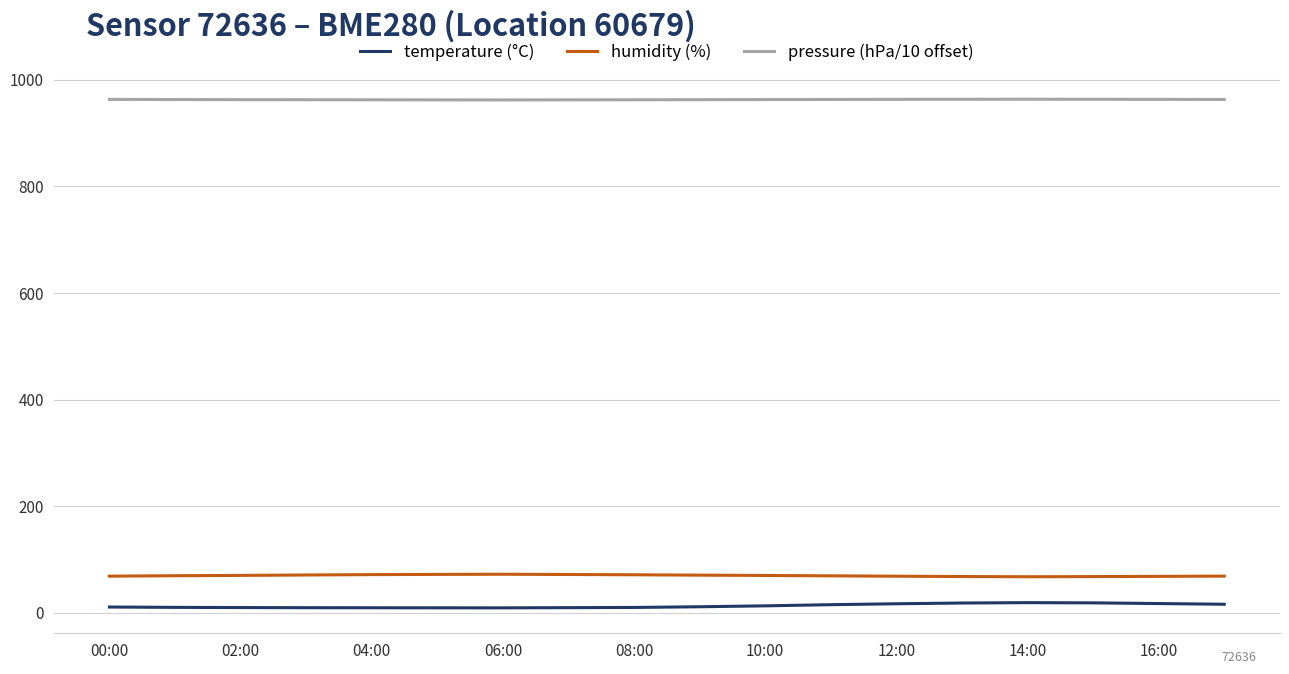

True or false: humidity (%) and pressure (hPa/10 offset) cross at least once.

False